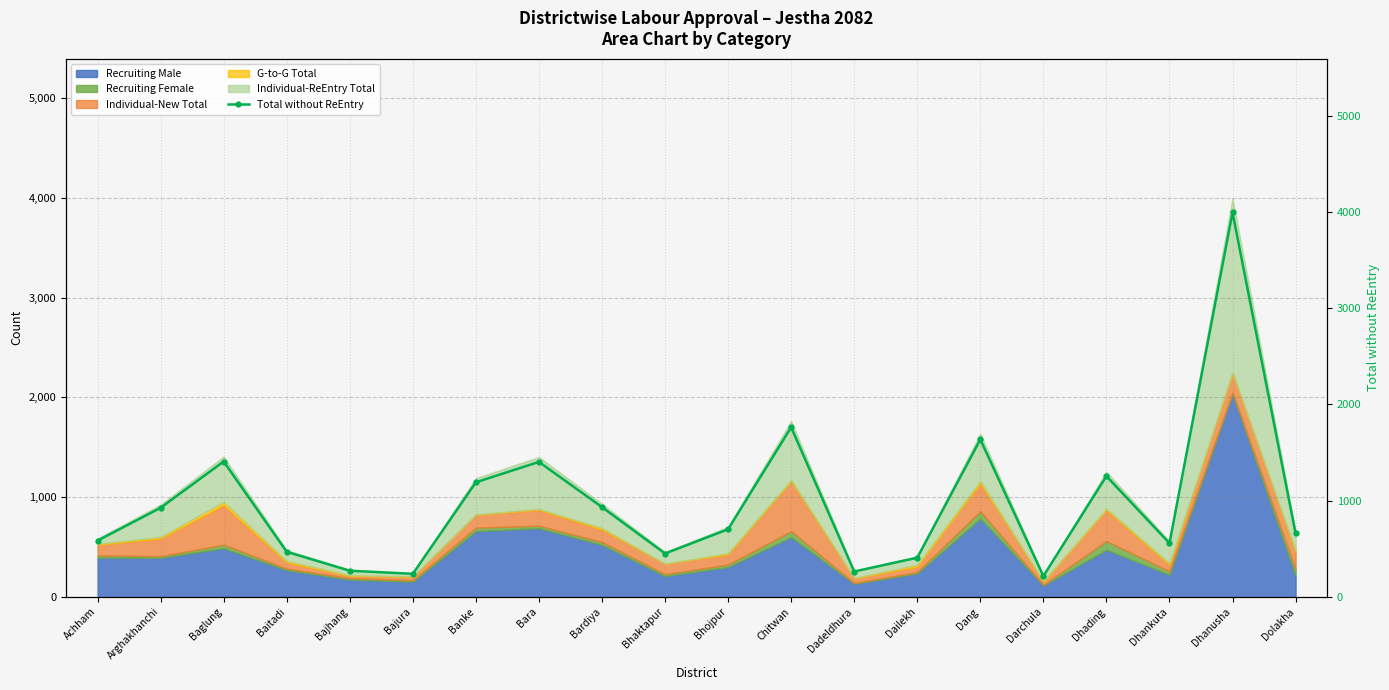

How many points are higher than both their immediate neighbors (excluding endpoints)?

6